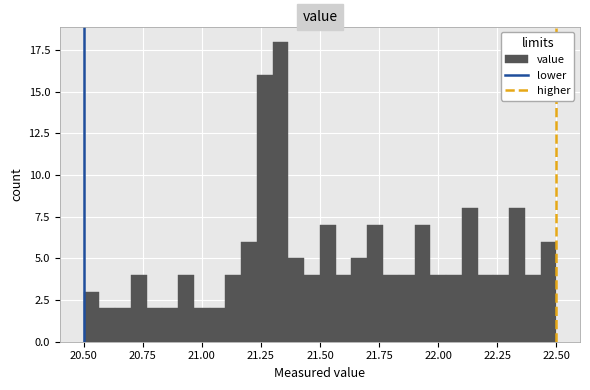

Around what value on the x-axis is the tallest bar? Give the approximate position of its centre, as read against the axis.

21.35